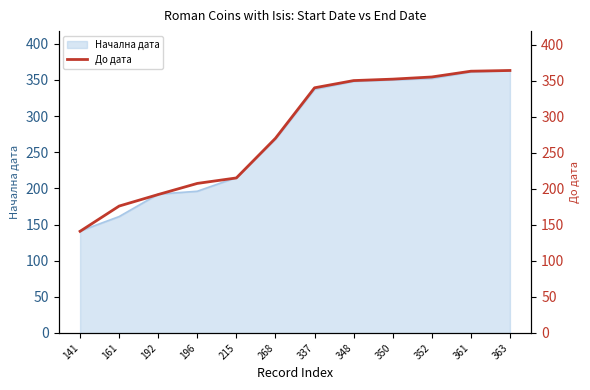

Reading left to right, extract all data points from this chart.

141.0	176.0	192.0	207.4	215.0	270.0	340.0	350.0	352.0	355.0	363.0	364.0